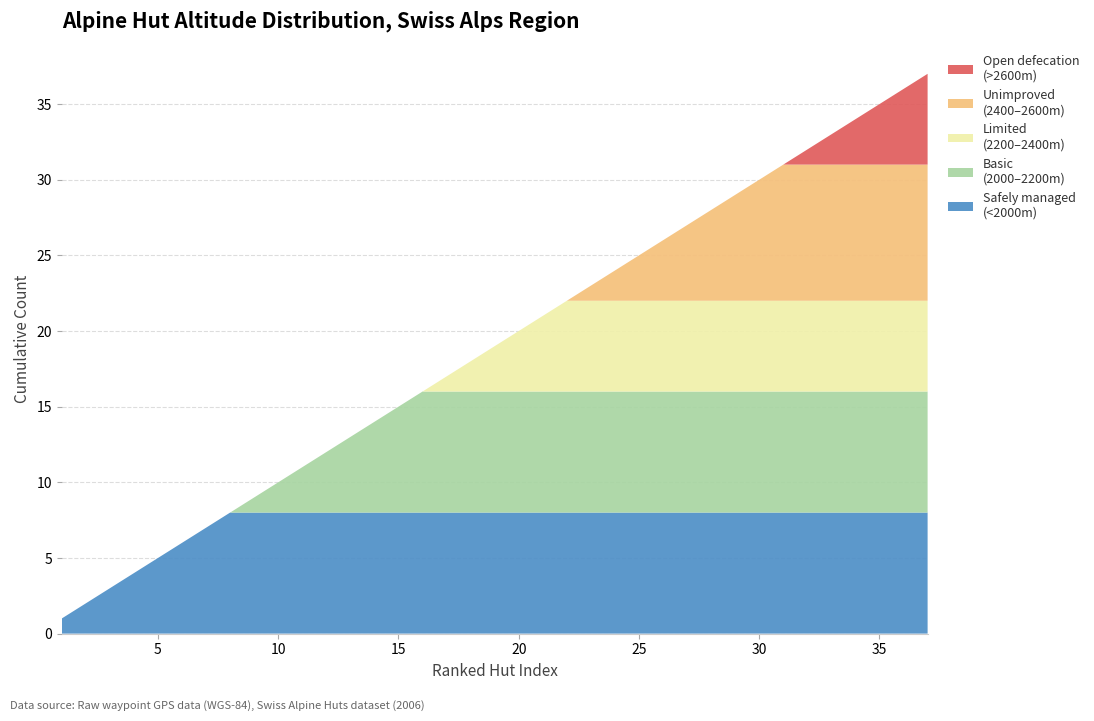

Does the chart have visible grid lines?

Yes